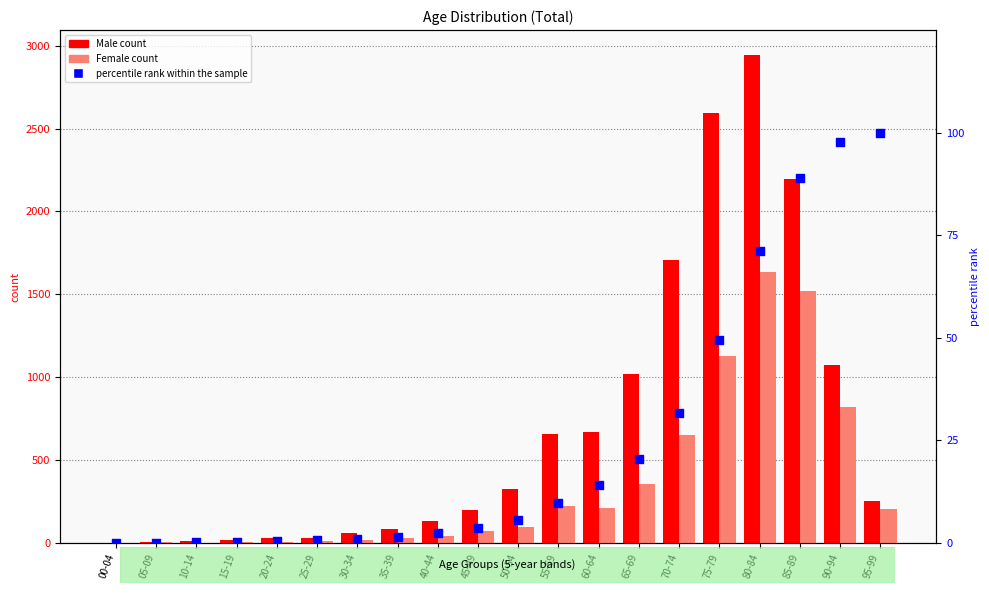

At how many categories does at least one series exceed 2191?

3